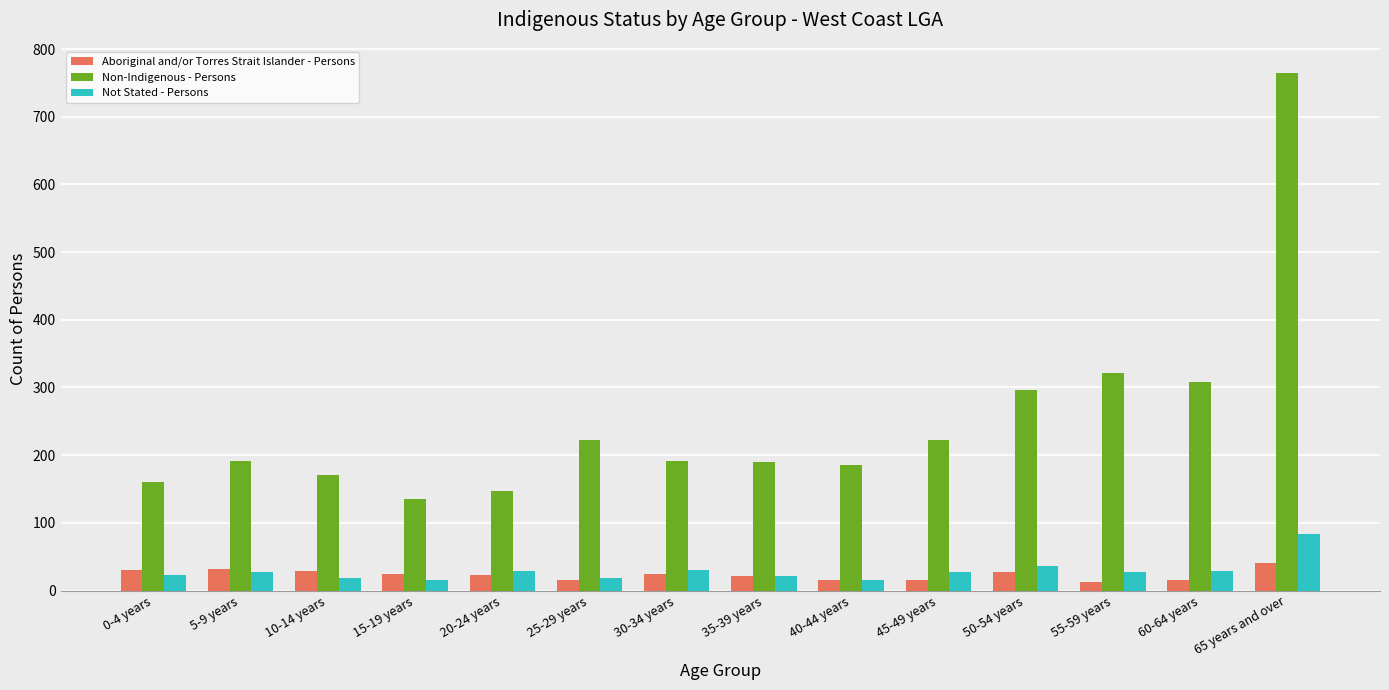

What is the label of the 4th bar from the left?

15-19 years